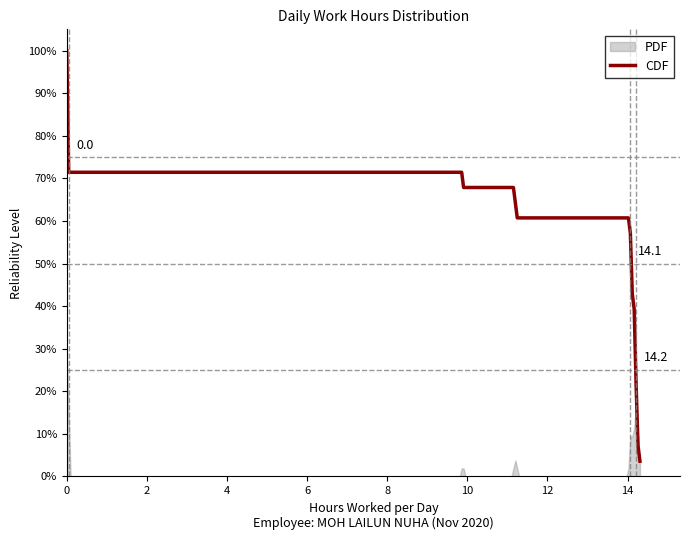

What is the lowest value of the CDF series?

3.6